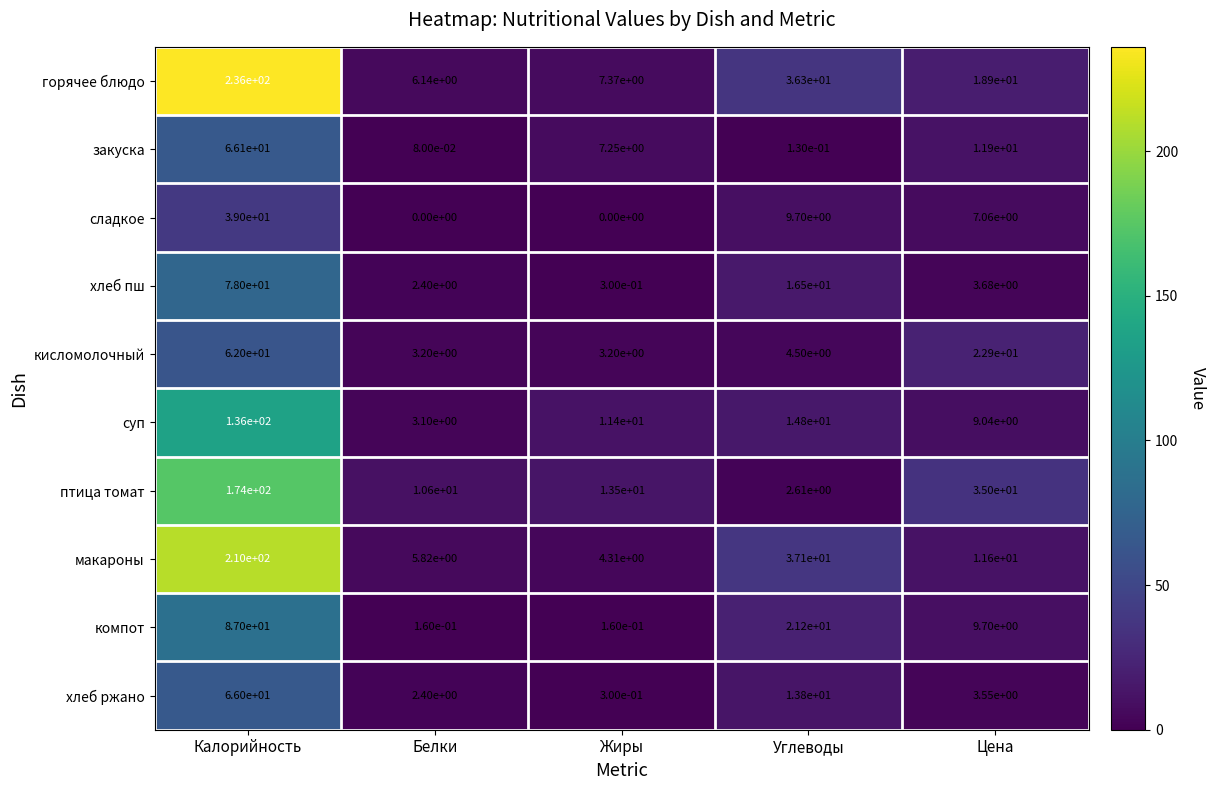

Where is хлеб ржано nearest to the value 33?

Углеводы